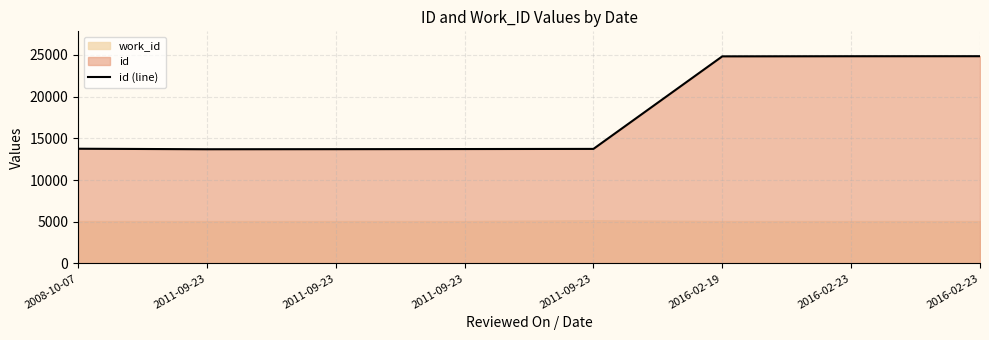

Read the value at 2016-02-23, to the nearest 100.

24800